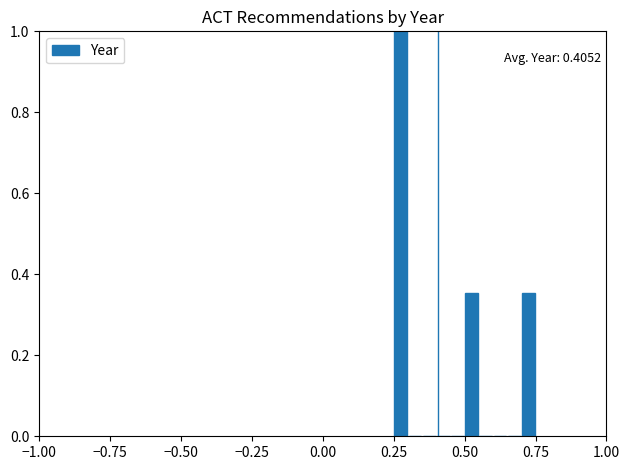

Read against the x-axis, roughly where is the centre of the tallest bar?

0.30